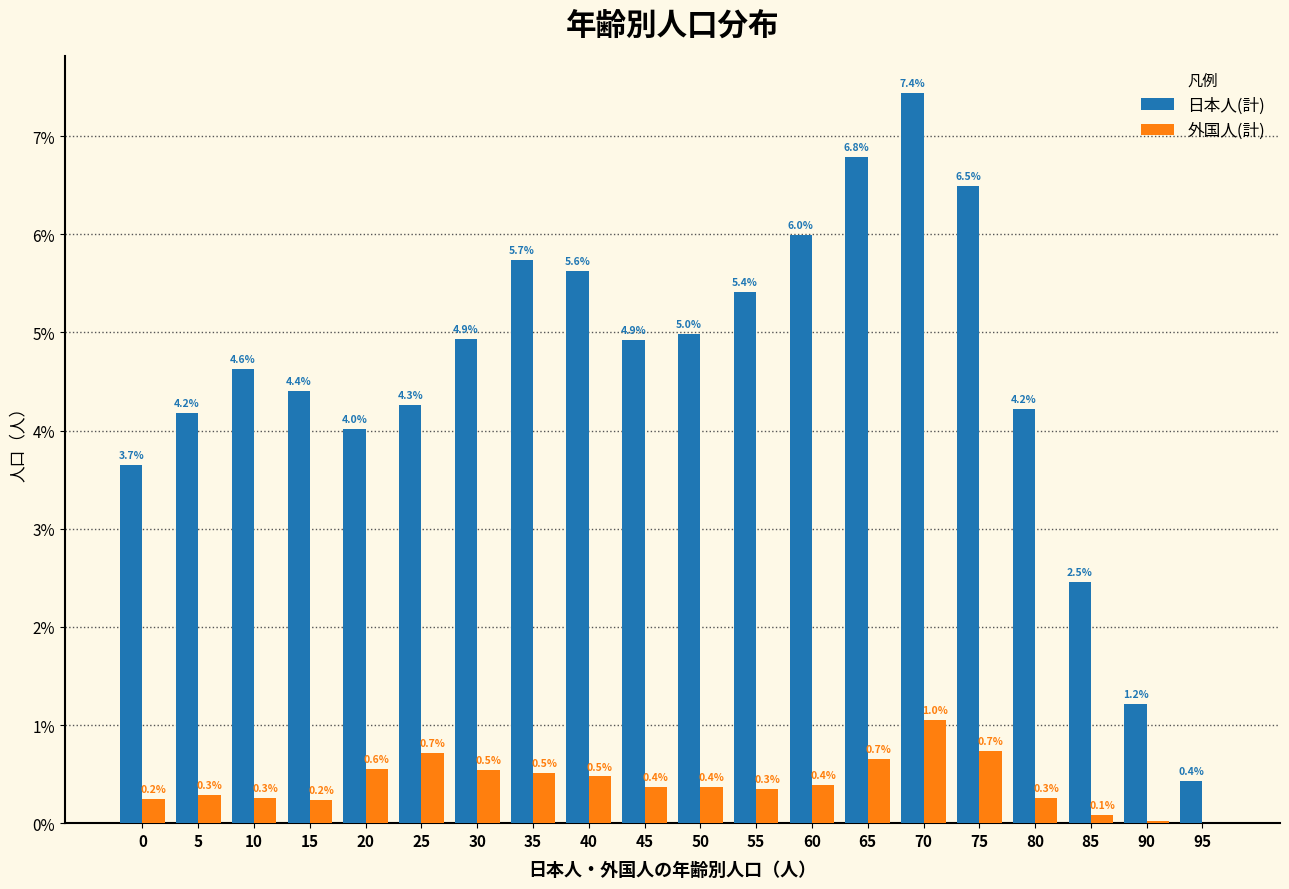

True or false: 日本人(計) has a value of 7.8 at 50.

False